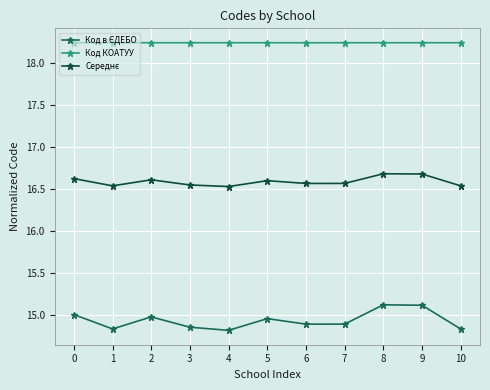

True or false: Код КОАТУУ has more than 1 points higher than both neighbors.

True